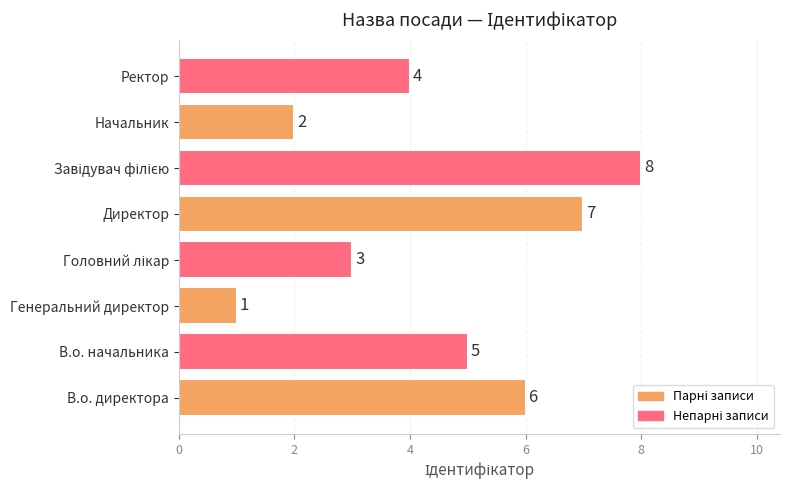

Where is the data nearest to the value 4?

Ректор